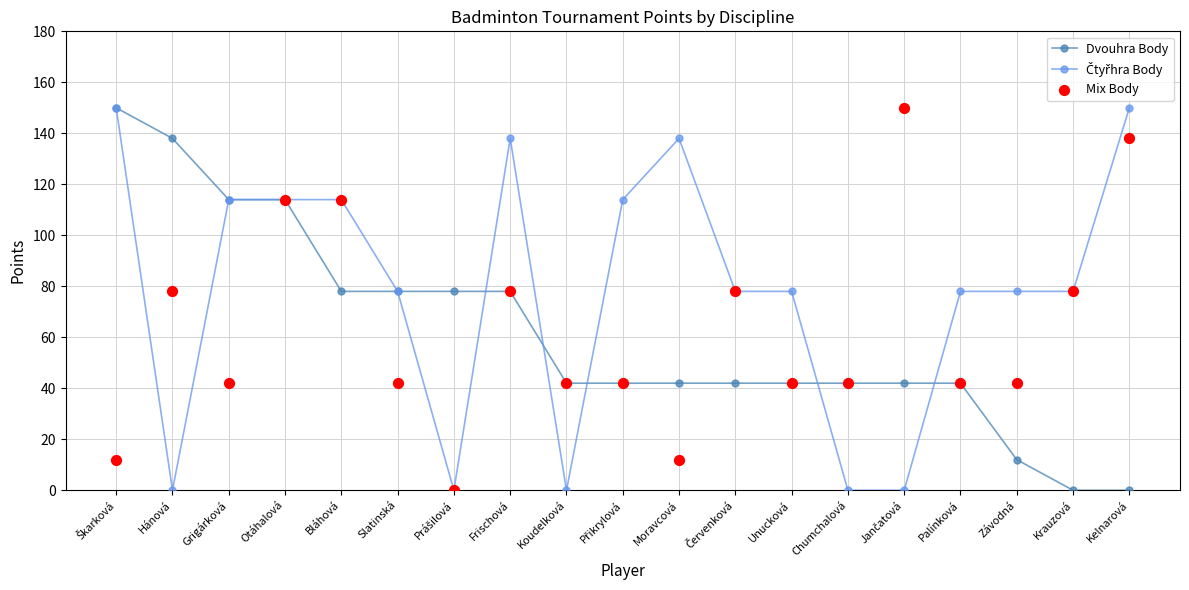

Is the value of Dvouhra Body at Grigárková greater than the value of Čtyřhra Body at Červenková?

Yes